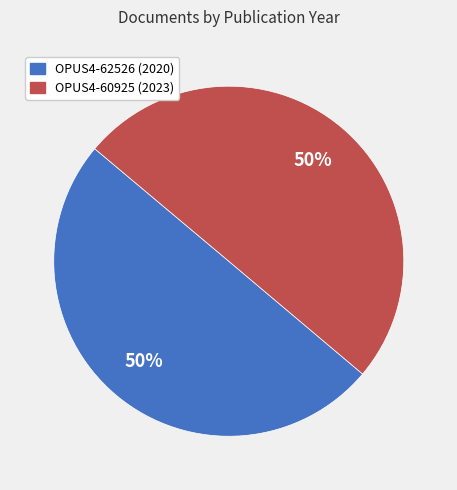

Is it true that OPUS4-62526 (2020) is 36% of the pie?

False